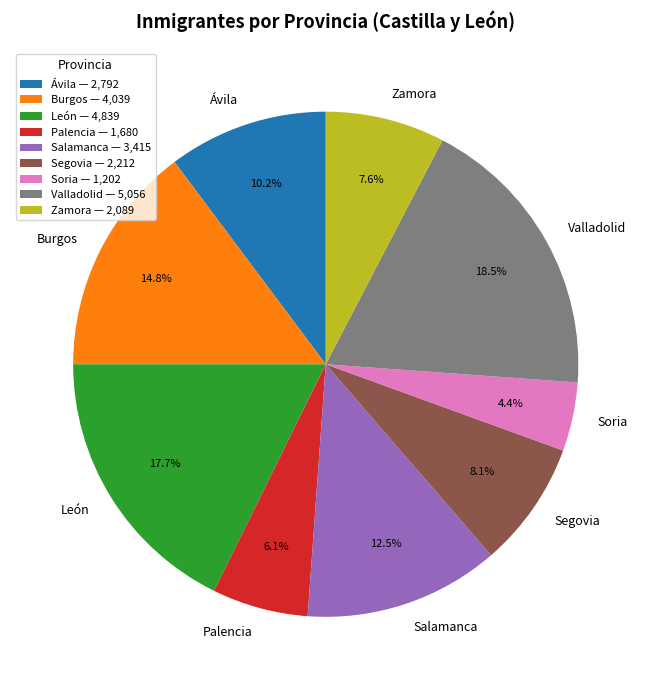

Count the number of slices in the pie.

9